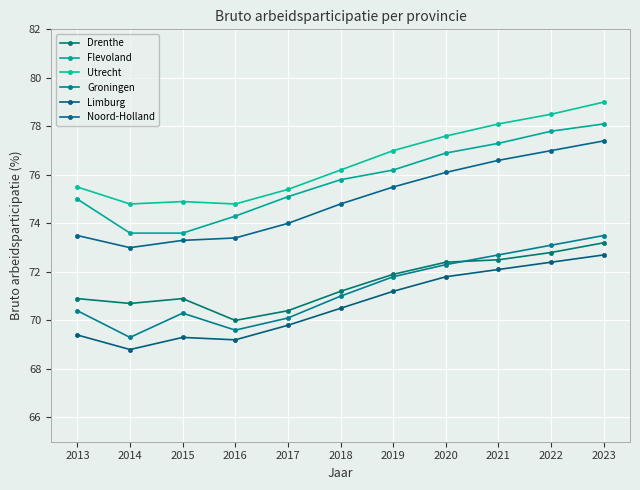

At which category is the sum across all series the highest?

2023